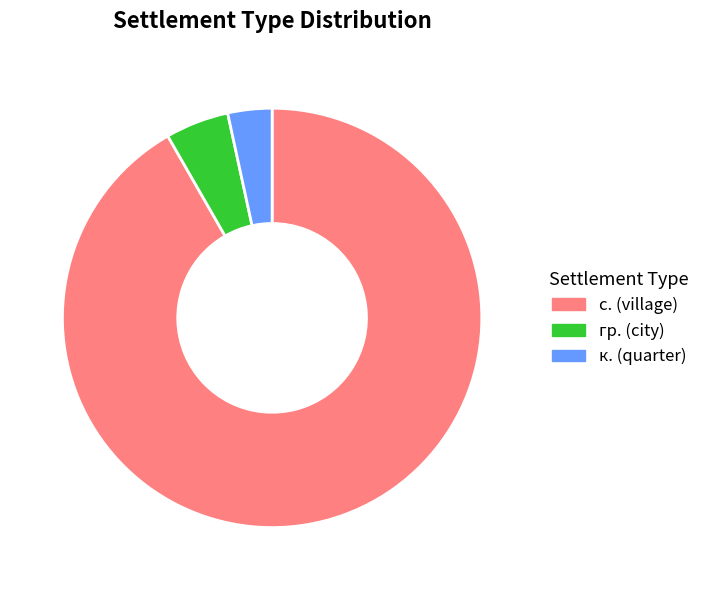

Is there any slice that represents more than half of the pie?

Yes